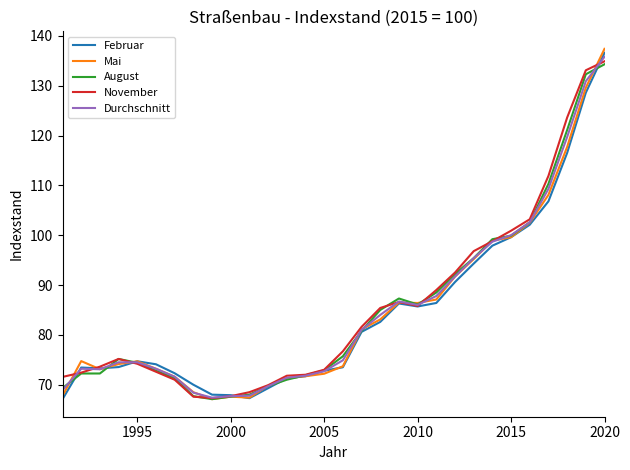

What is the smallest value displayed?

67.1